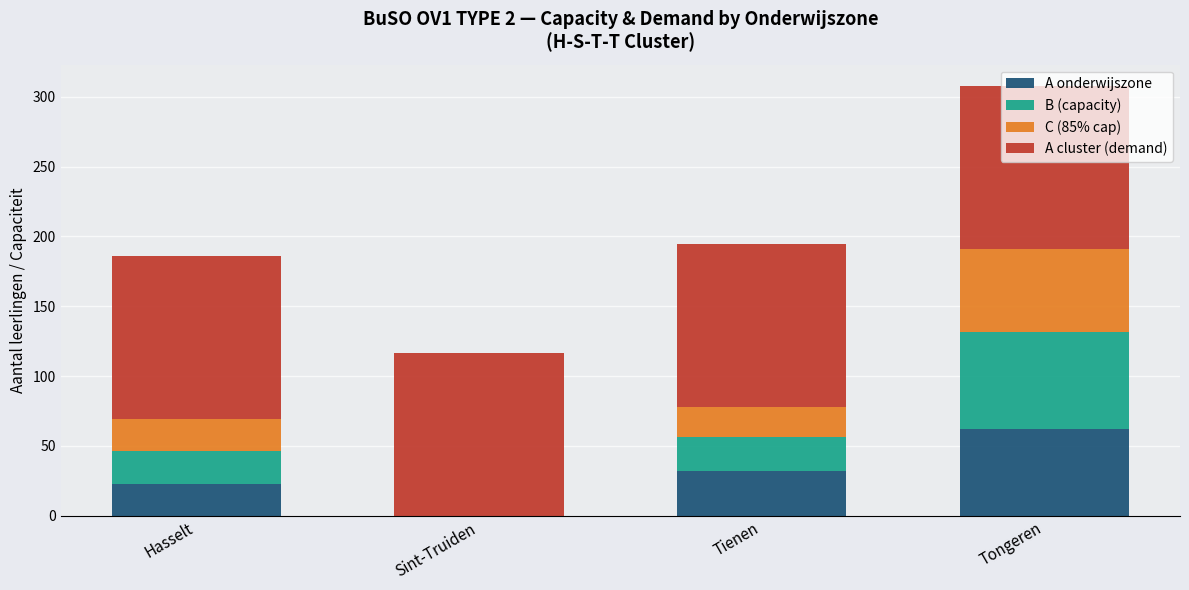

Does the chart contain stacked bars?

Yes